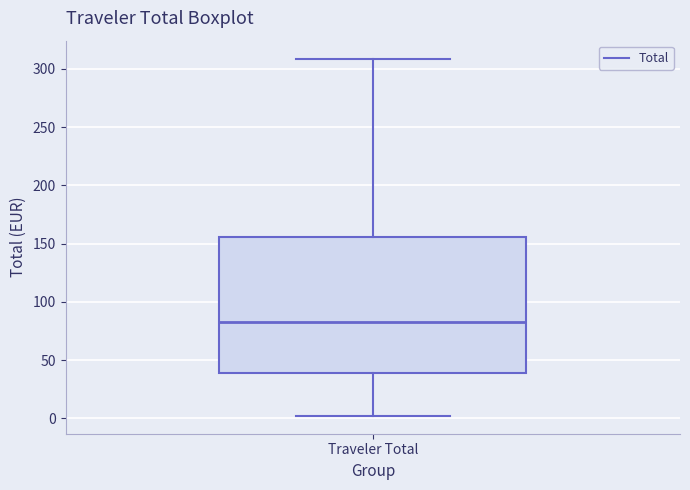

Read this box plot against the y-axis: the position of the median line, the range covered by the box, and the ends of both whiskers. The values are not printed on the chart, so give them approximately, as read against the axis.

median 85, box 40 to 155, whiskers 0 to 310